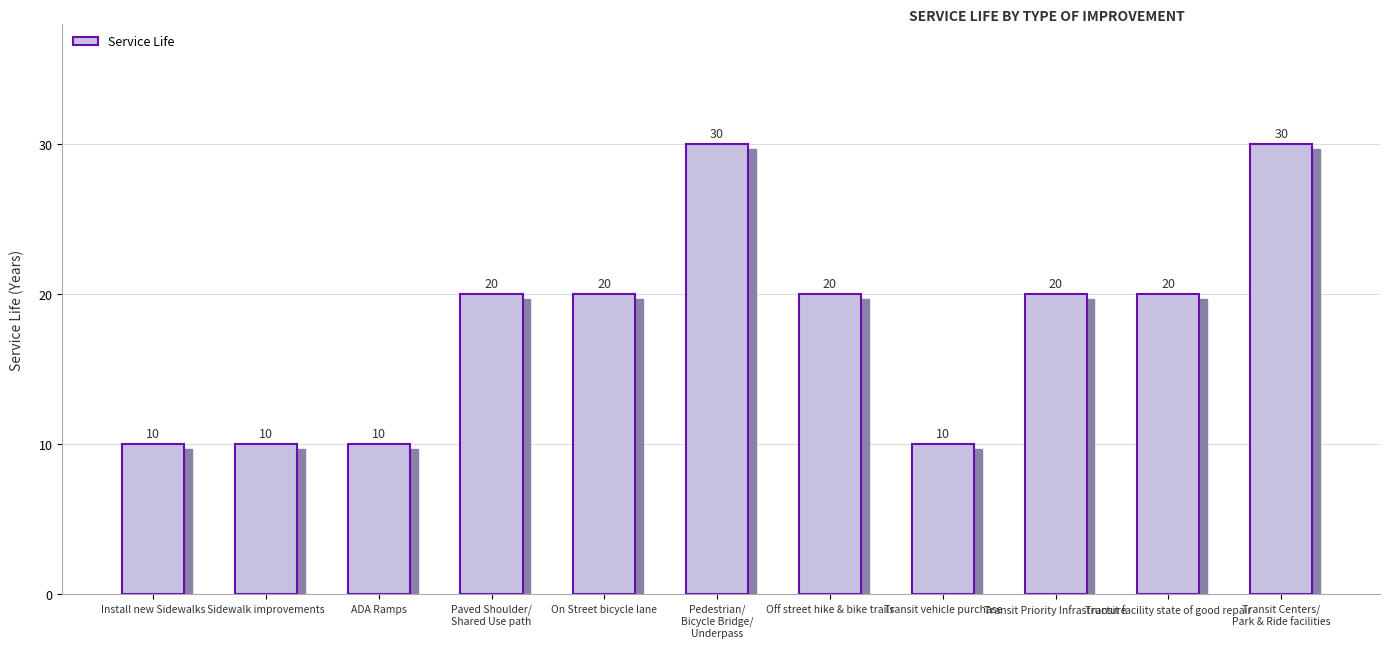

Rank the categories by value from lowest to highest.

Install new Sidewalks, Sidewalk improvements, ADA Ramps, Transit vehicle purchase, Paved Shoulder/
Shared Use path, On Street bicycle lane, Off street hike & bike trails, Transit Priority Infrastructure, Transit facility state of good repair, Pedestrian/
Bicycle Bridge/
Underpass, Transit Centers/
Park & Ride facilities